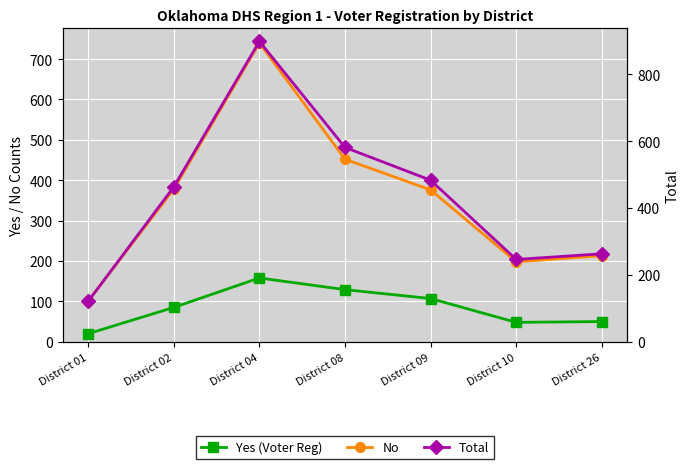

How many values in the Yes (Voter Reg) series exceed 85?

3